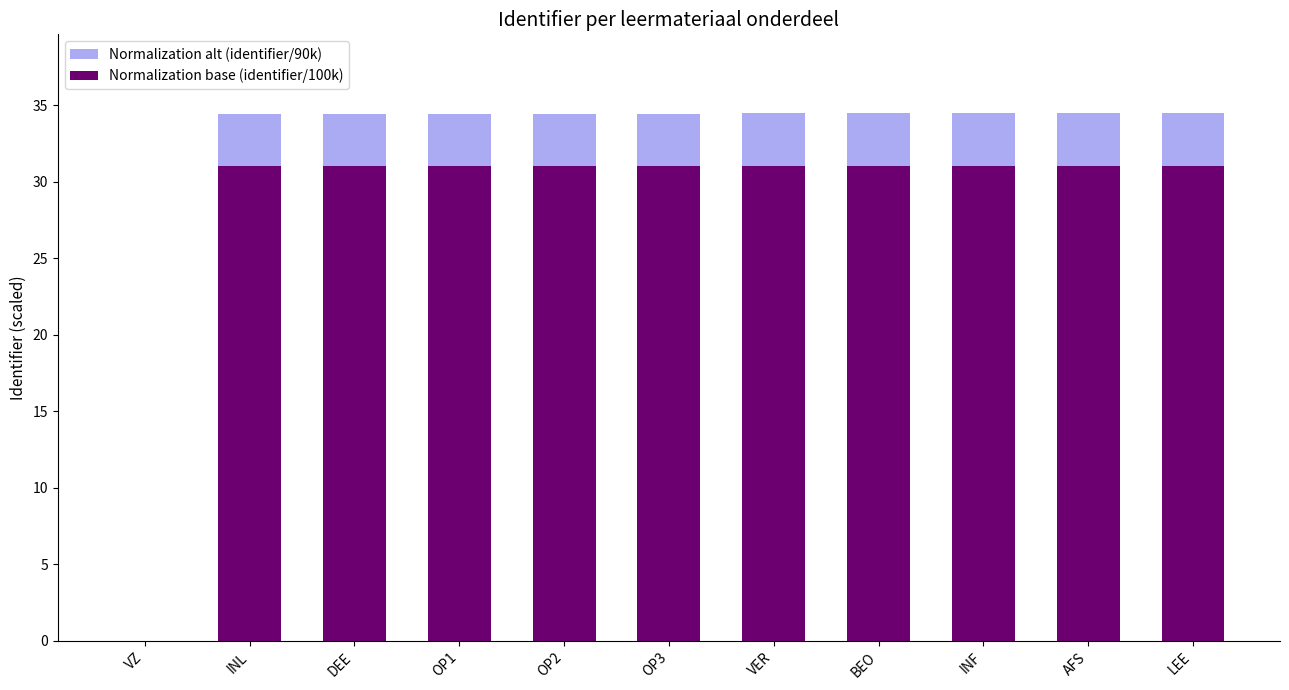

Read the Normalization base (identifier/100k) value at INL.

31.0